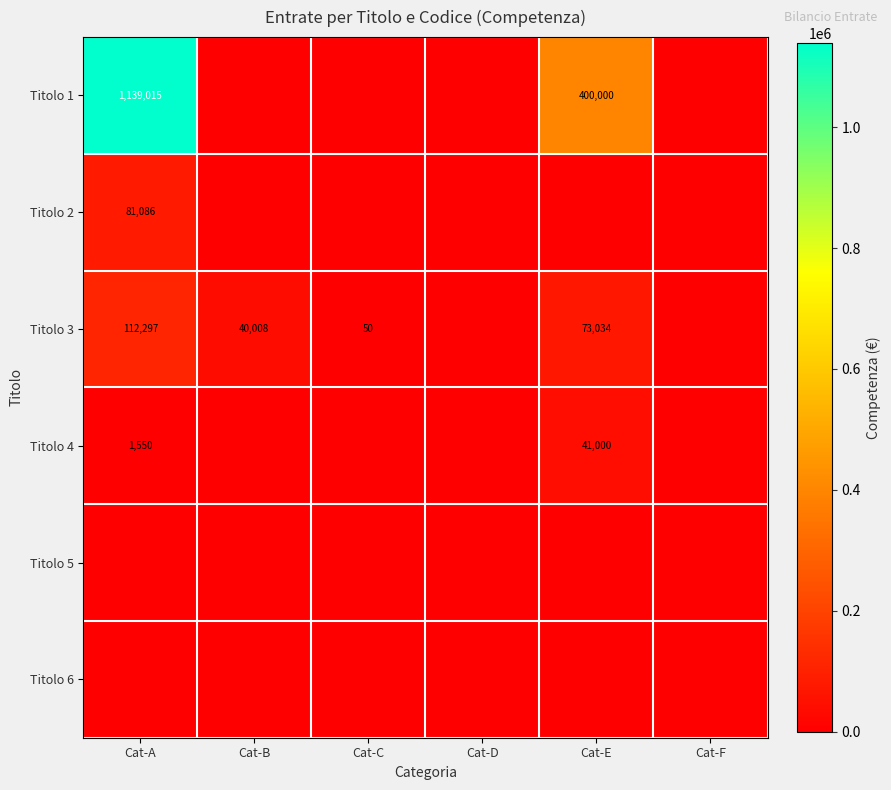

Is it true that Titolo 2 equals 142492 at Cat-A?

False